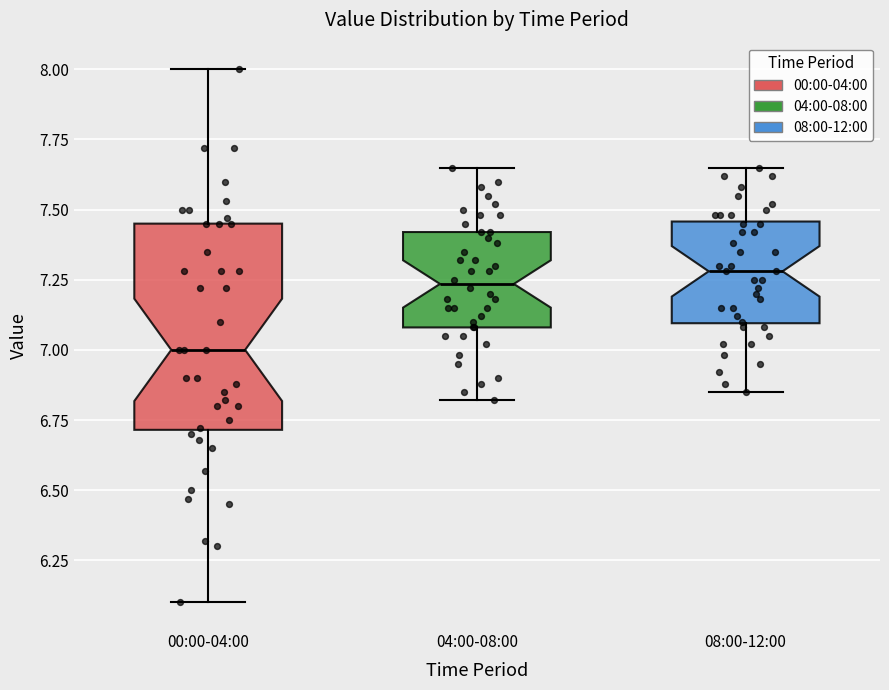

Where is the lower edge of the box for 08:00-12:00 on the y-axis? The values are not printed on the chart, so give them approximately, as read against the axis.

7.10